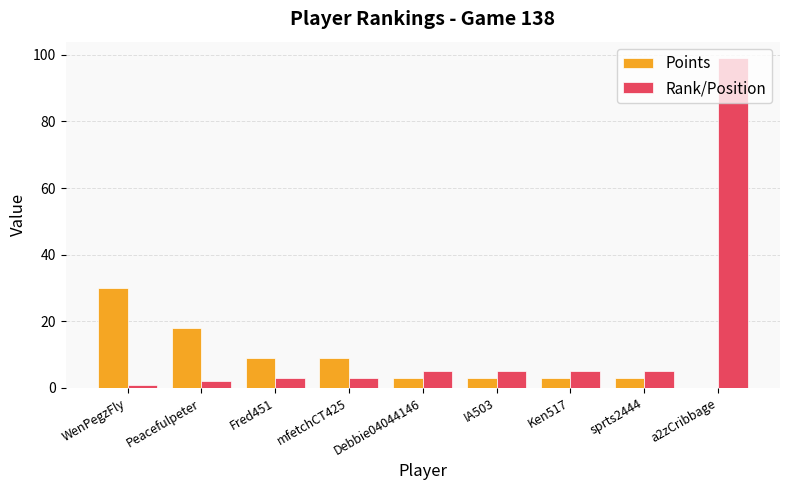

Where is Points nearest to the value 15?

Peacefulpeter